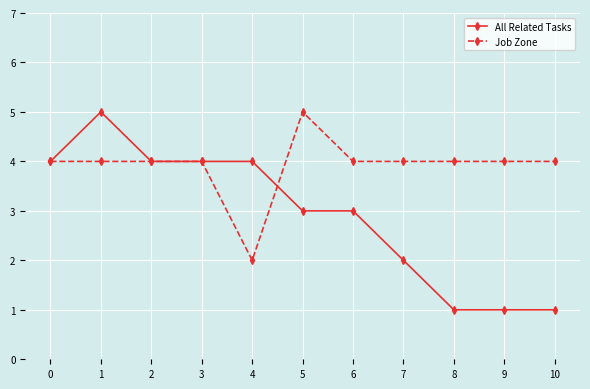

Is the value of All Related Tasks at 1 greater than the value of Job Zone at 4?

Yes